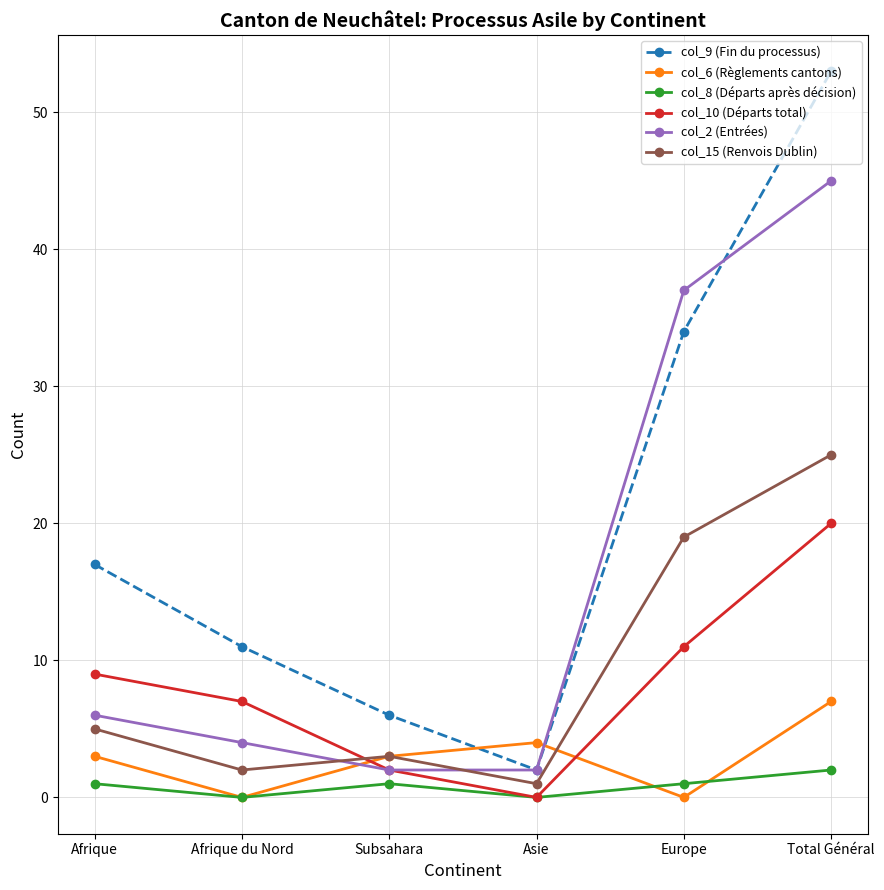

What is the average value of the col_15 (Renvois Dublin) series?

9